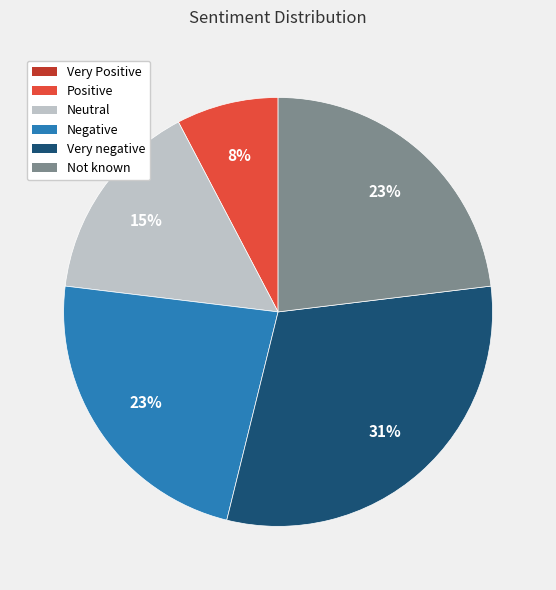

What percentage is the Very negative slice, to the nearest percent?

31%